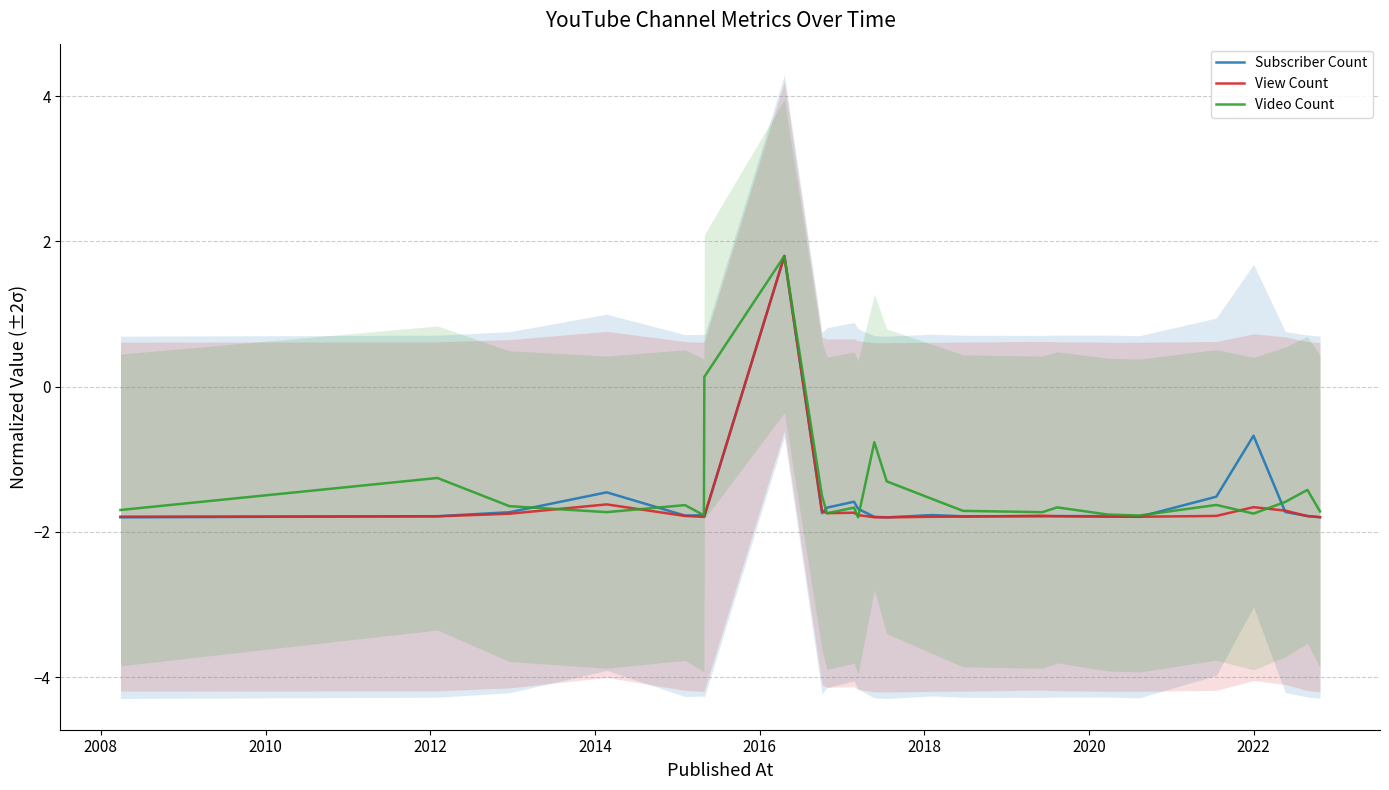

Does the chart have visible grid lines?

Yes